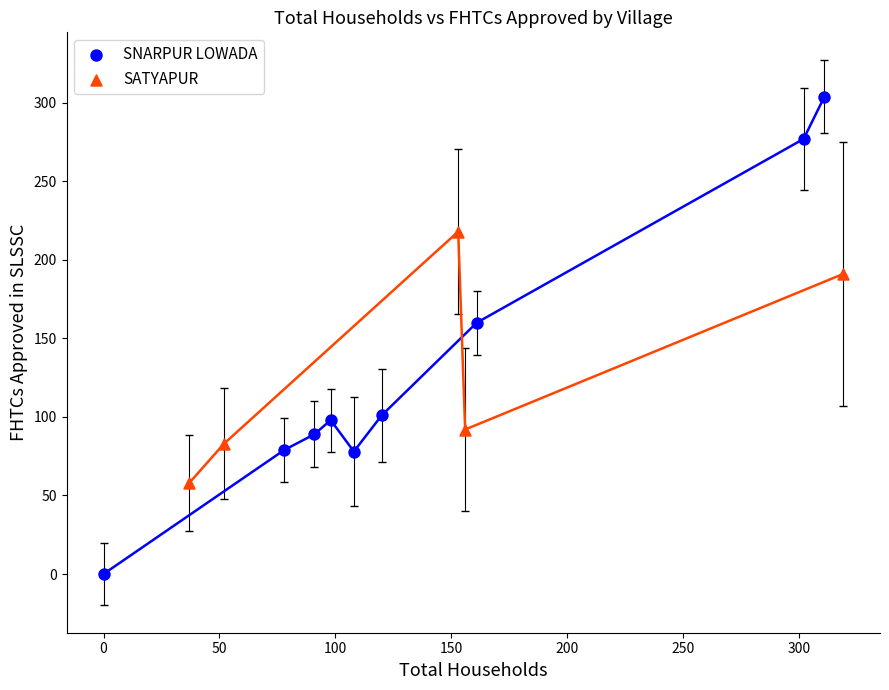

Which series has the widest spread of Y values?

SNARPUR LOWADA